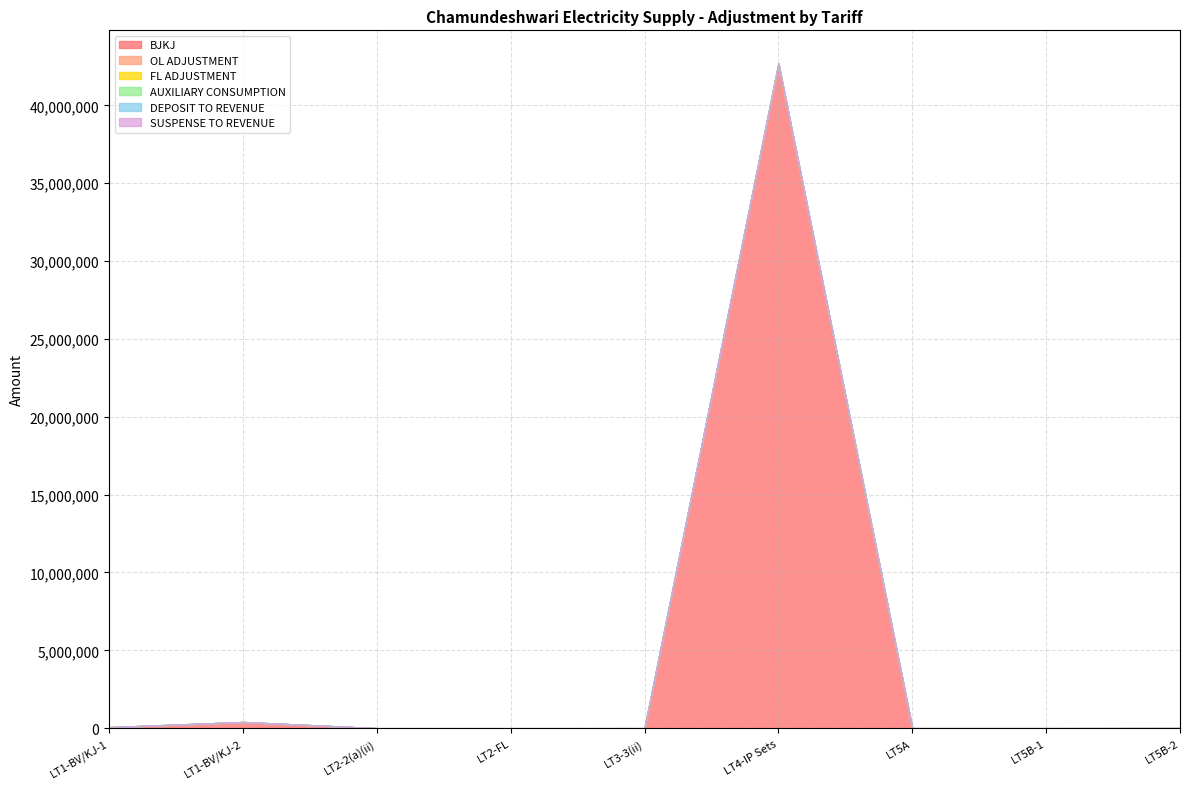

How many data points in BJKJ are above 0?

3